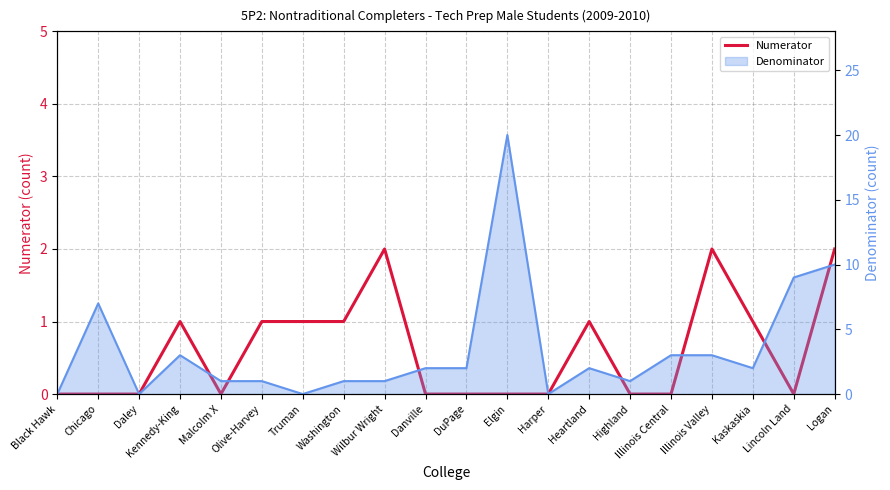

What is the change in value from Chicago to Illinois Valley?

+2